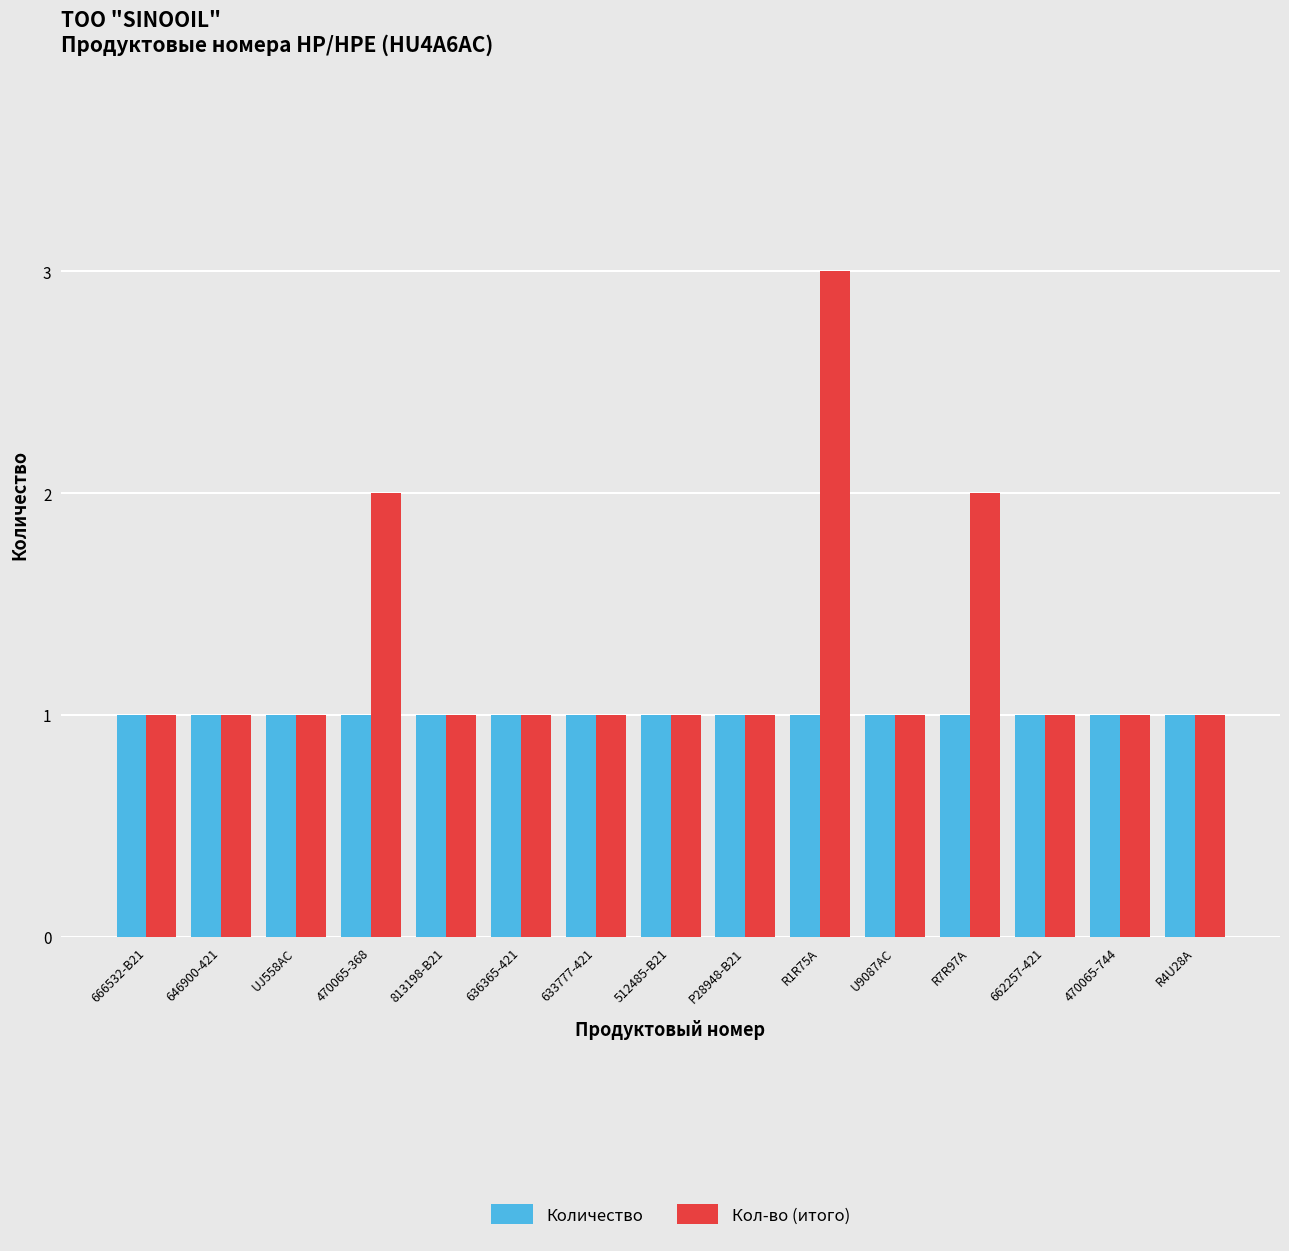

What is the lowest value of the Количество series?

1